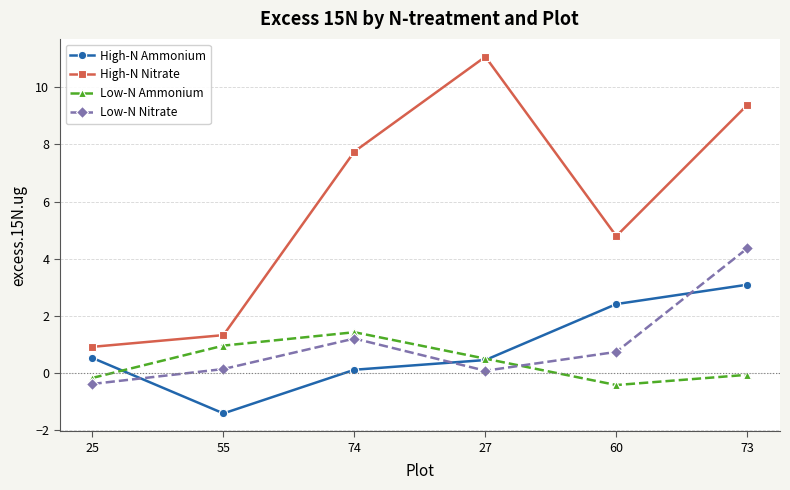

How many lines are shown in the chart?

4